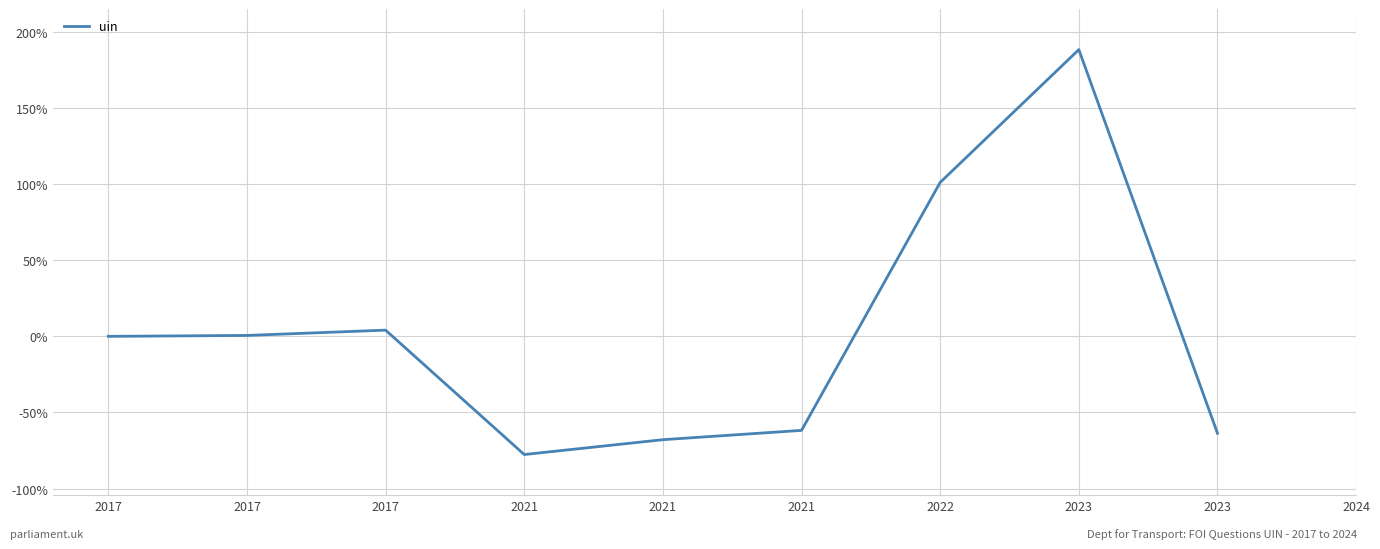

At which category does the data reach its first local peak?

2017